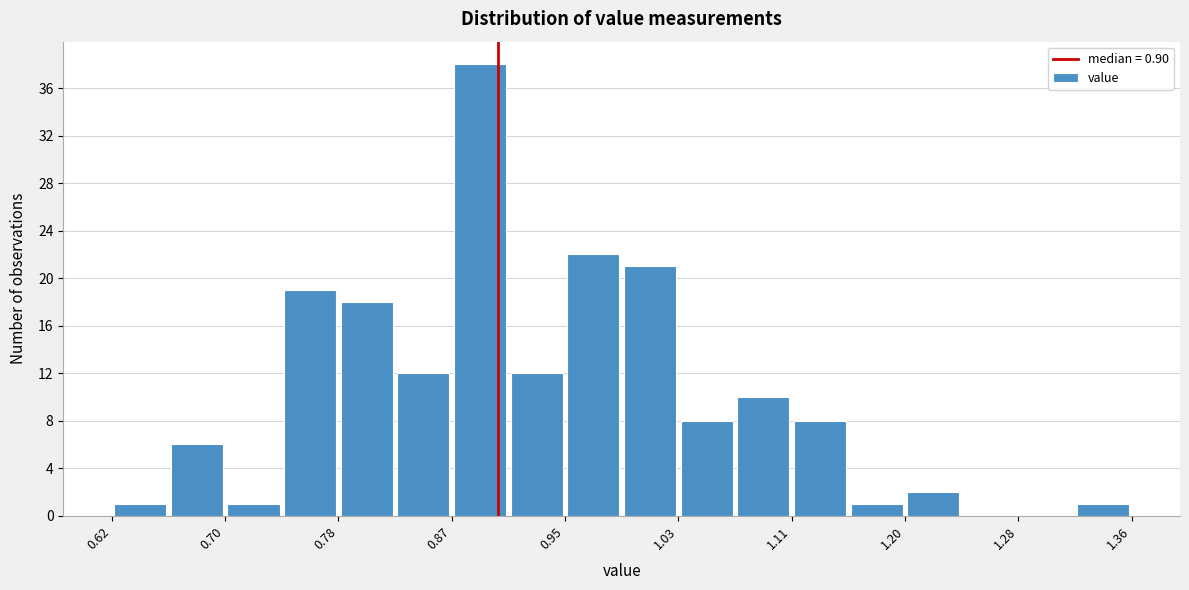

Reading left to right, transcribe this chart: for each bar, give the range it covers on the x-axis and its height. Neither the bar edges nor the heights are printed on the chart, so give them approximately, as read against the axes.

0.62 to 0.66: 1
0.66 to 0.70: 6
0.70 to 0.74: 1
0.74 to 0.78: 19
0.78 to 0.83: 18
0.83 to 0.87: 12
0.87 to 0.91: 38
0.91 to 0.95: 12
0.95 to 0.99: 22
0.99 to 1.03: 21
1.03 to 1.07: 8
1.07 to 1.11: 10
1.11 to 1.15: 8
1.15 to 1.20: 1
1.20 to 1.24: 2
1.24 to 1.28: 0
1.28 to 1.32: 0
1.32 to 1.36: 1